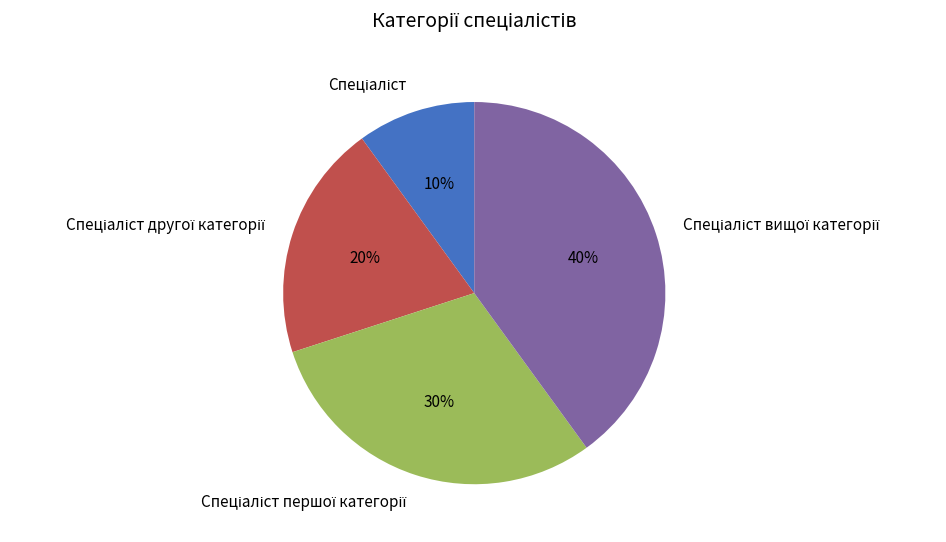

To the nearest percent, what is the average slice percentage?

25%